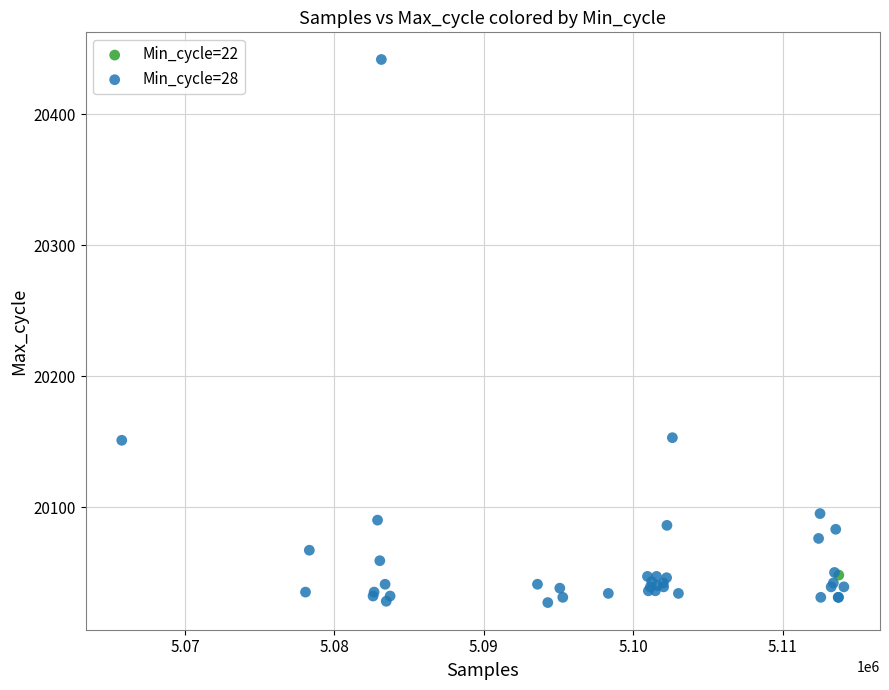

What are all the series names shown in the legend?

Min_cycle=22, Min_cycle=28